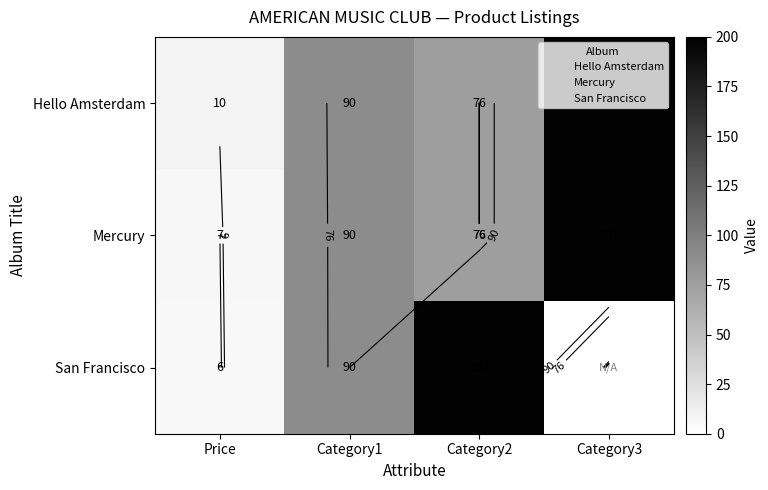

What is the difference between the Hello Amsterdam values at Category2 and Category1?

14.0